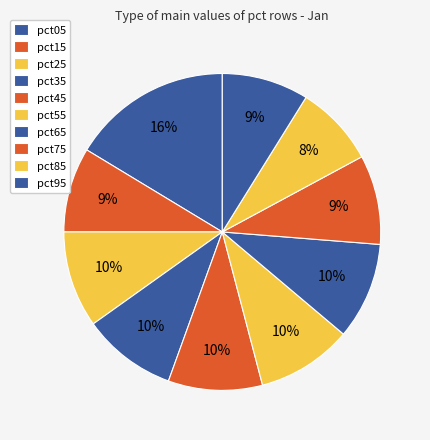

To the nearest percent, what is the average slice percentage?

10%